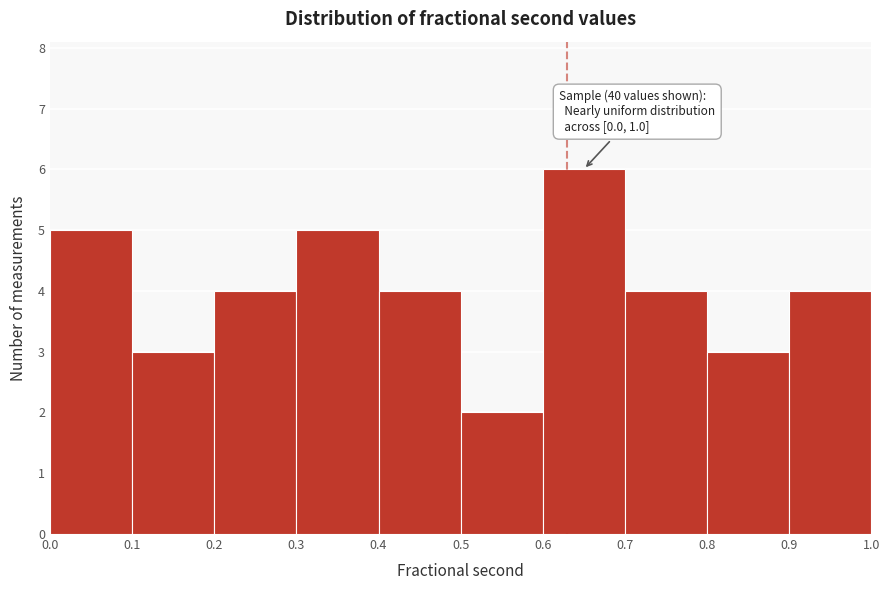

Which range on the x-axis has the tallest bar?

0.6 to 0.7